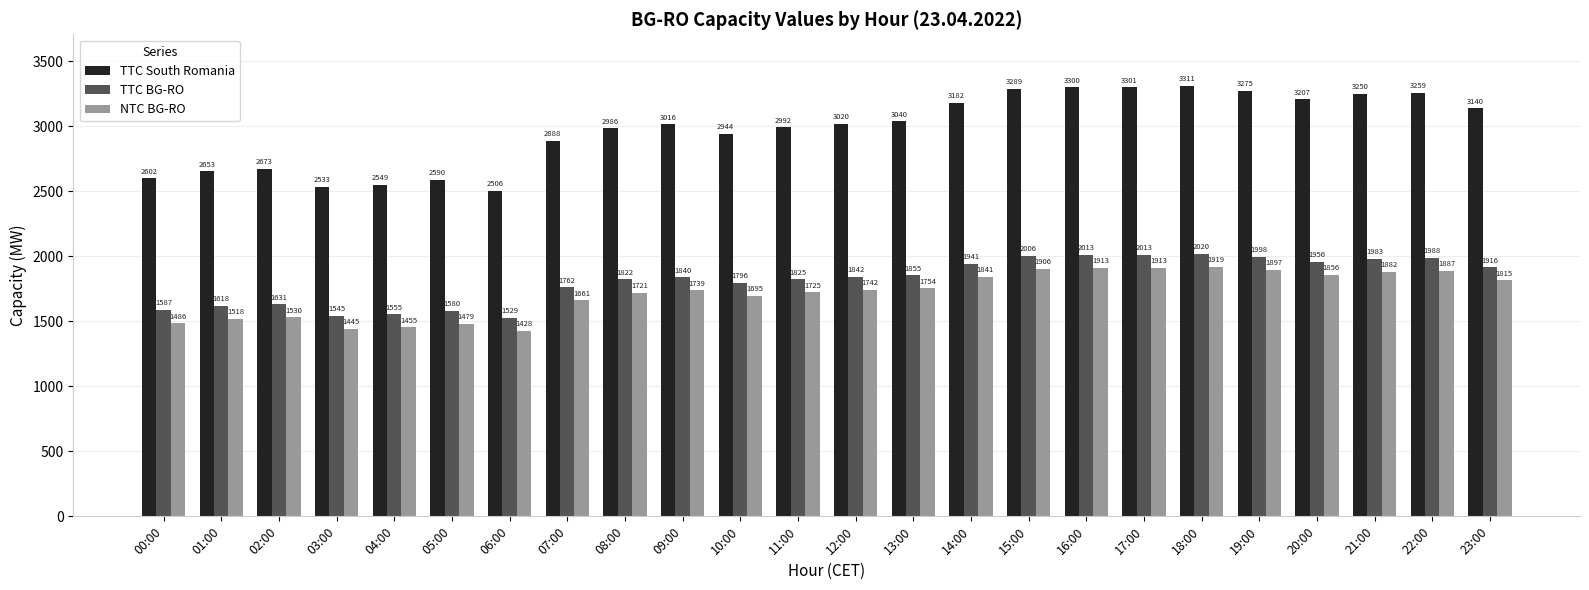

What is the highest value of the NTC BG-RO series?

1919